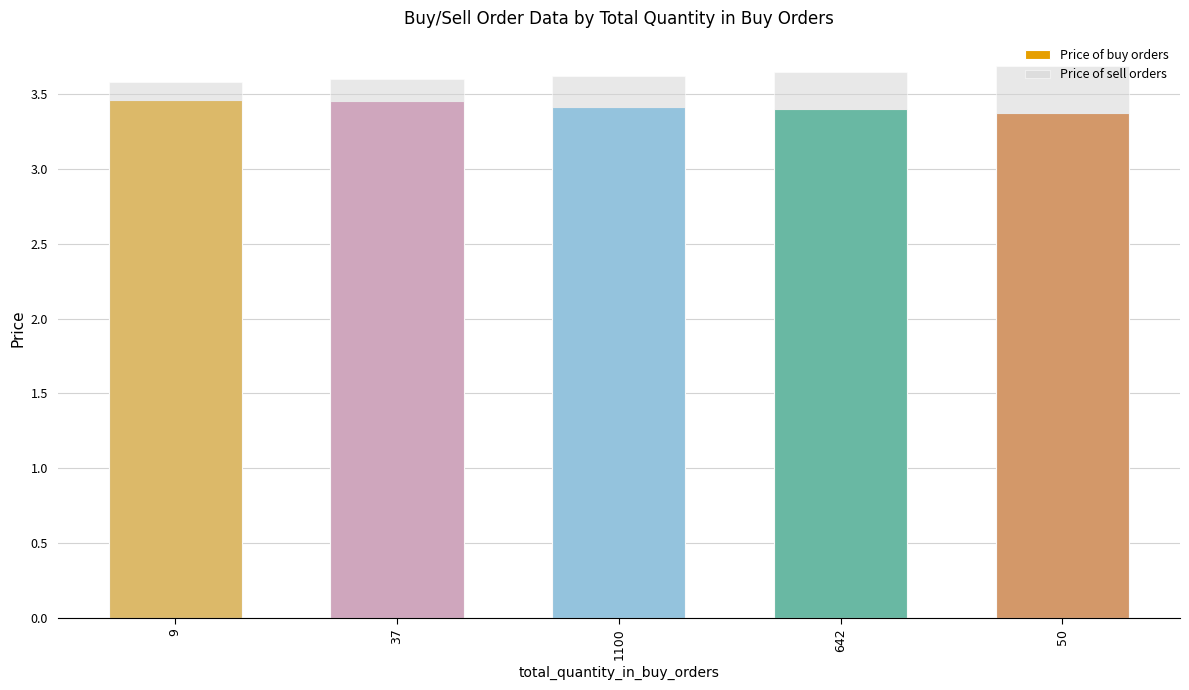

At 1100, list the series in order from smallest to largest.

Price of buy orders, Price of sell orders